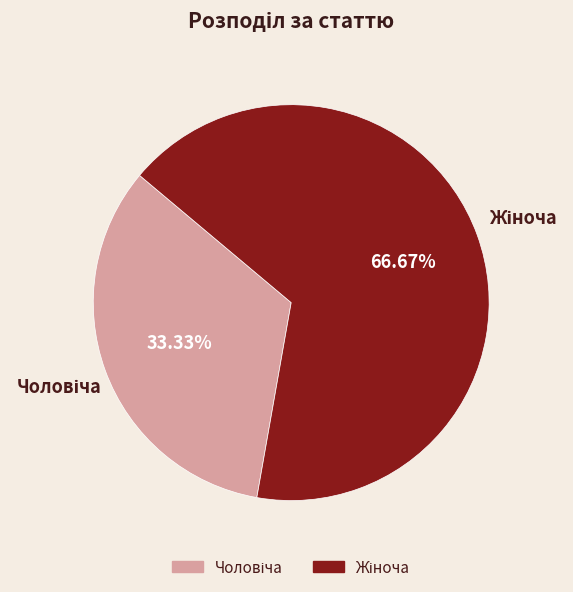

How many segments does this pie chart have?

2